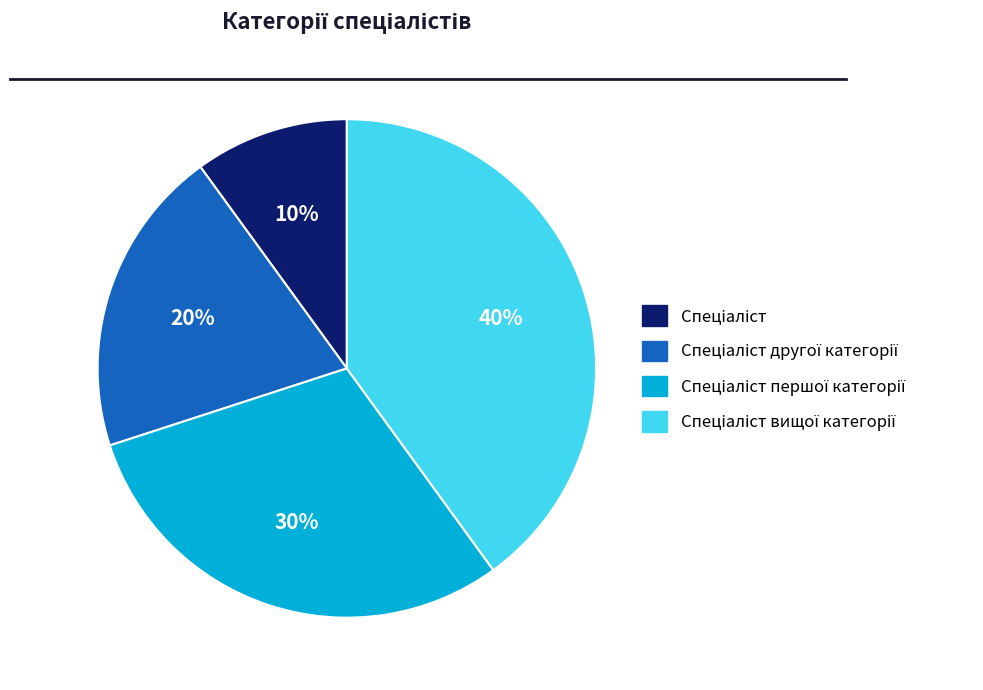

Count the number of slices in the pie.

4